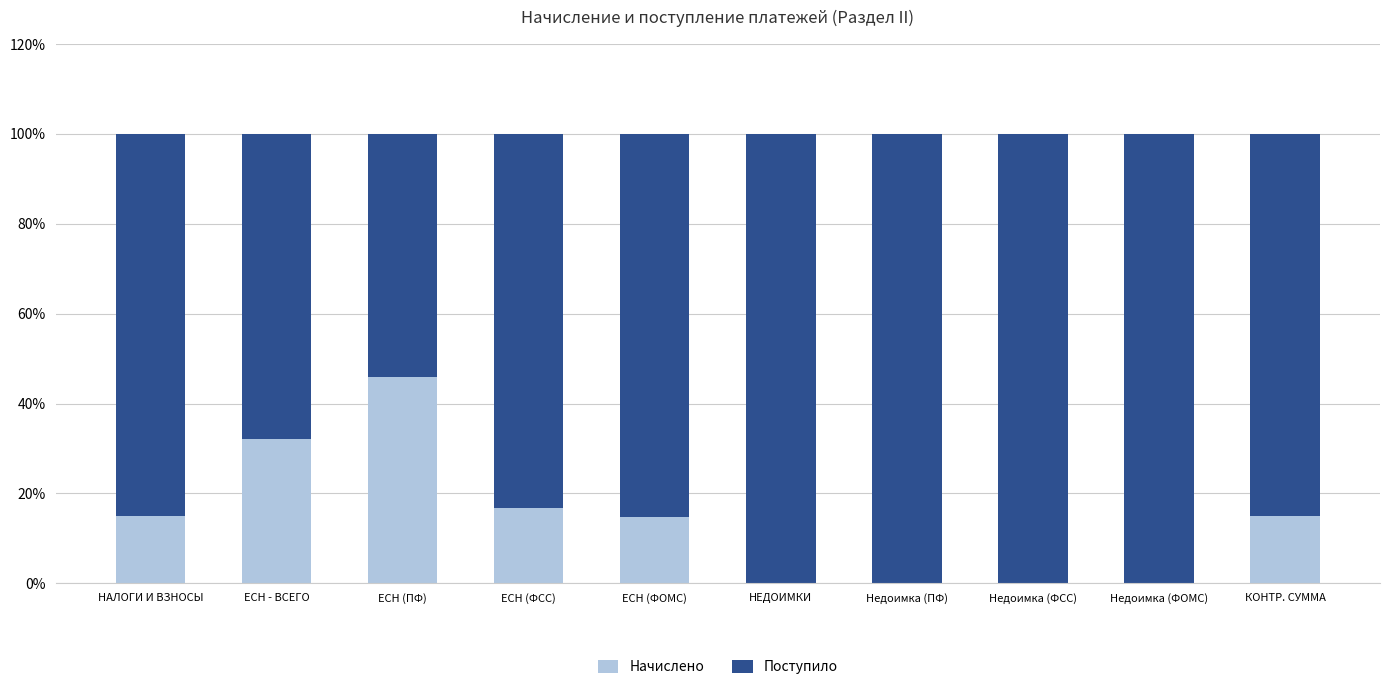

Are the bars grouped side by side (vs. stacked)?

No